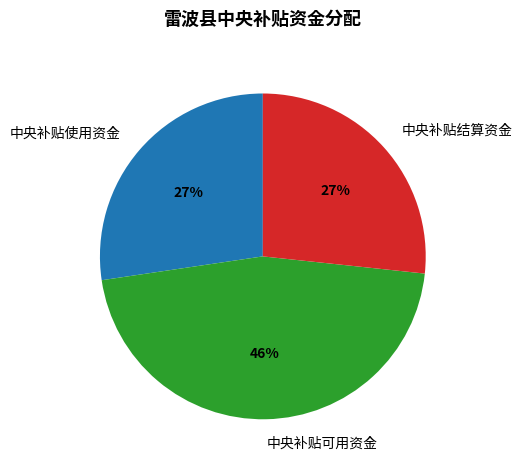

Count the number of slices in the pie.

3